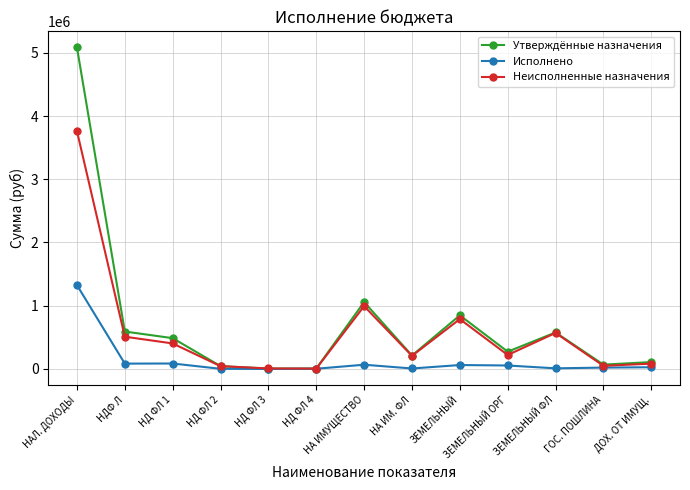

Rank the series by their average value, from highest to lowest.

Утверждённые назначения, Неисполненные назначения, Исполнено